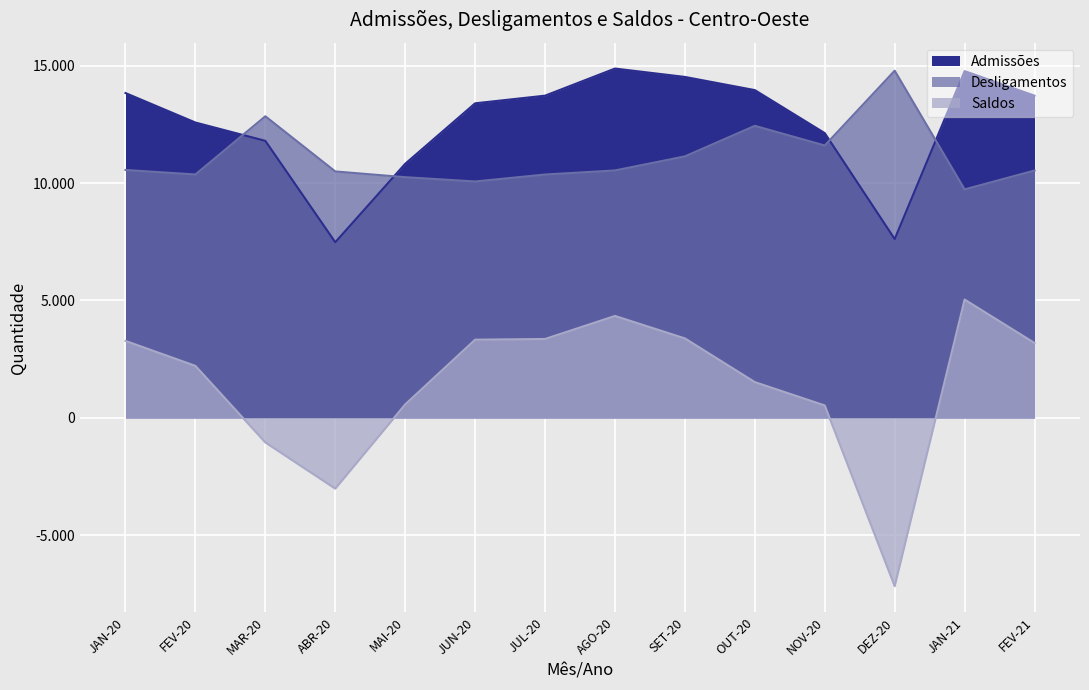

At which category is the sum across all series the highest?

AGO-20